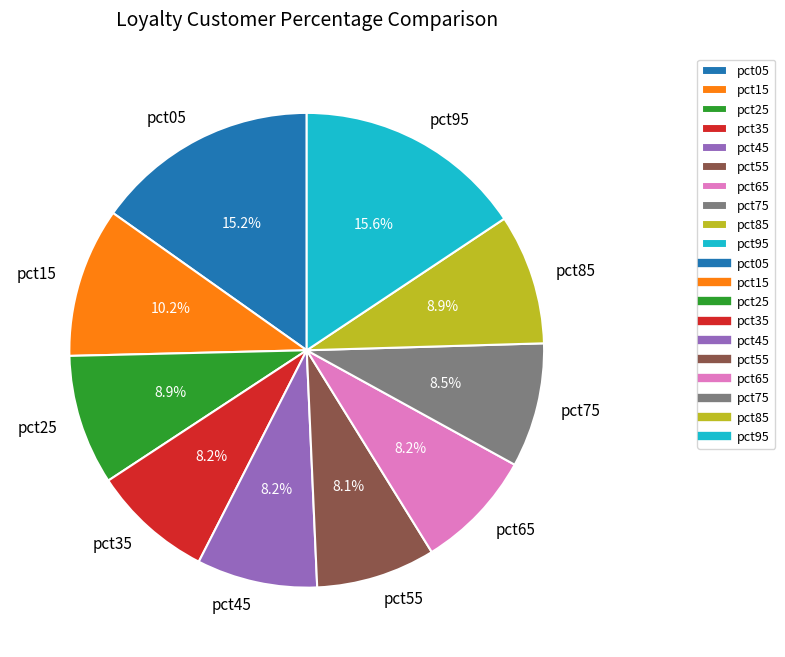

To the nearest percent, what portion does pct25 represent?

9%